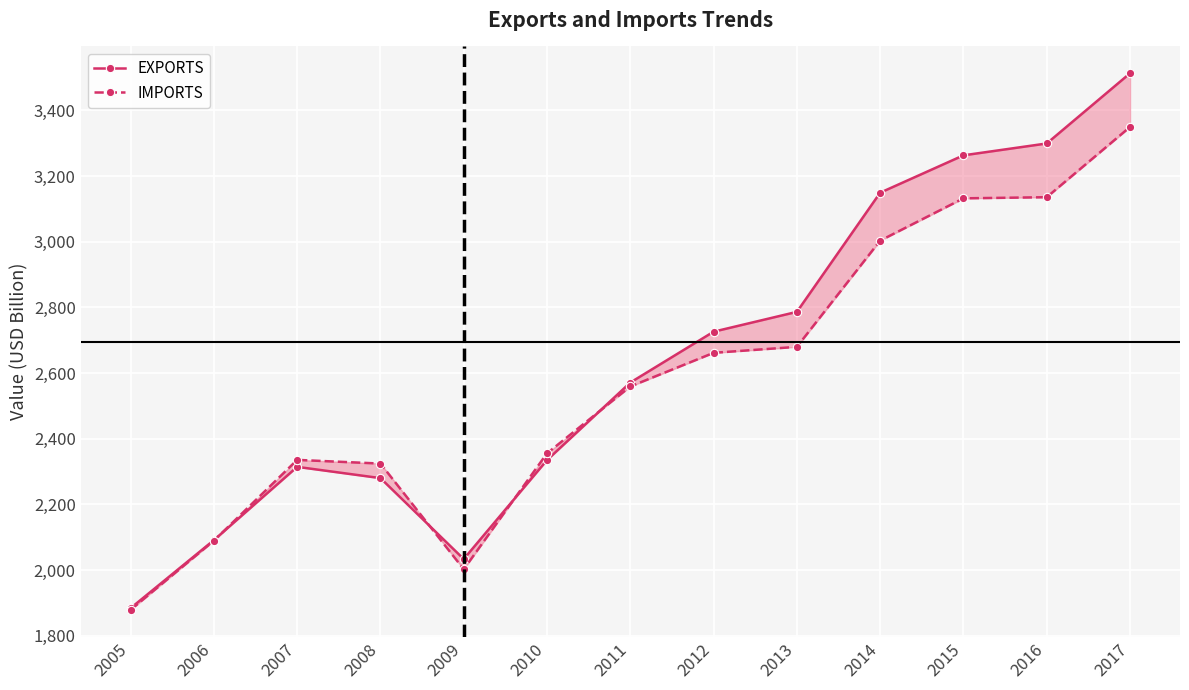

Rank the series at 2009 from lowest to highest value.

IMPORTS, EXPORTS